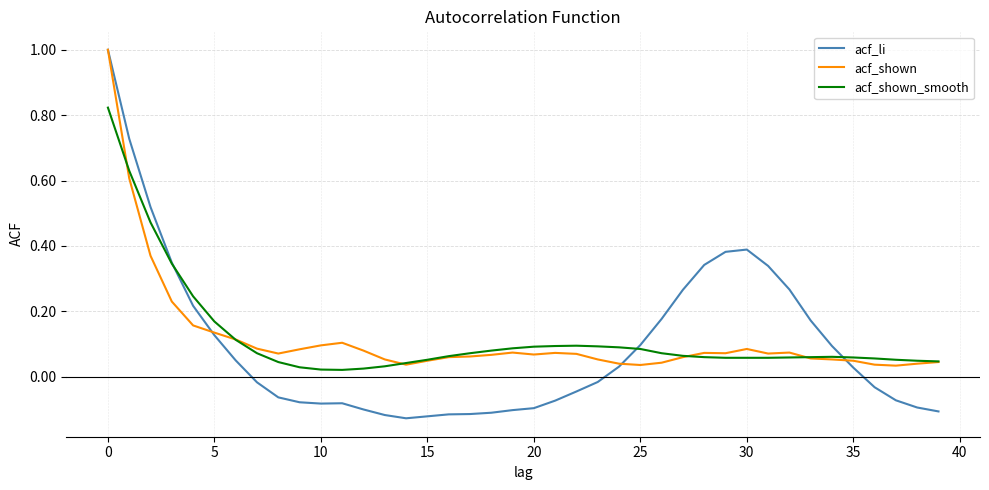

In acf_li, how many points are higher than both neighbors (excluding endpoints)?

2